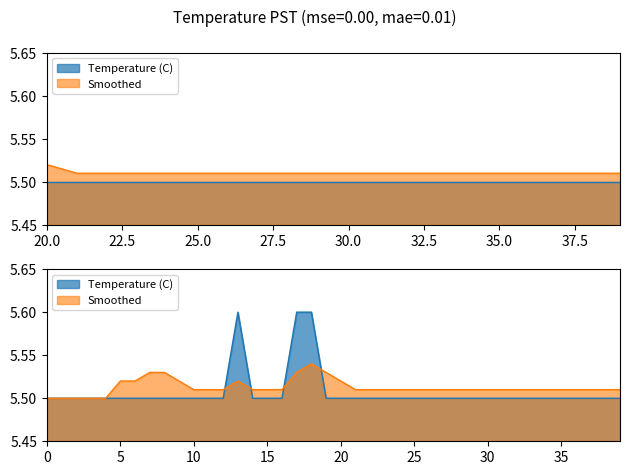

Does the chart have visible grid lines?

No